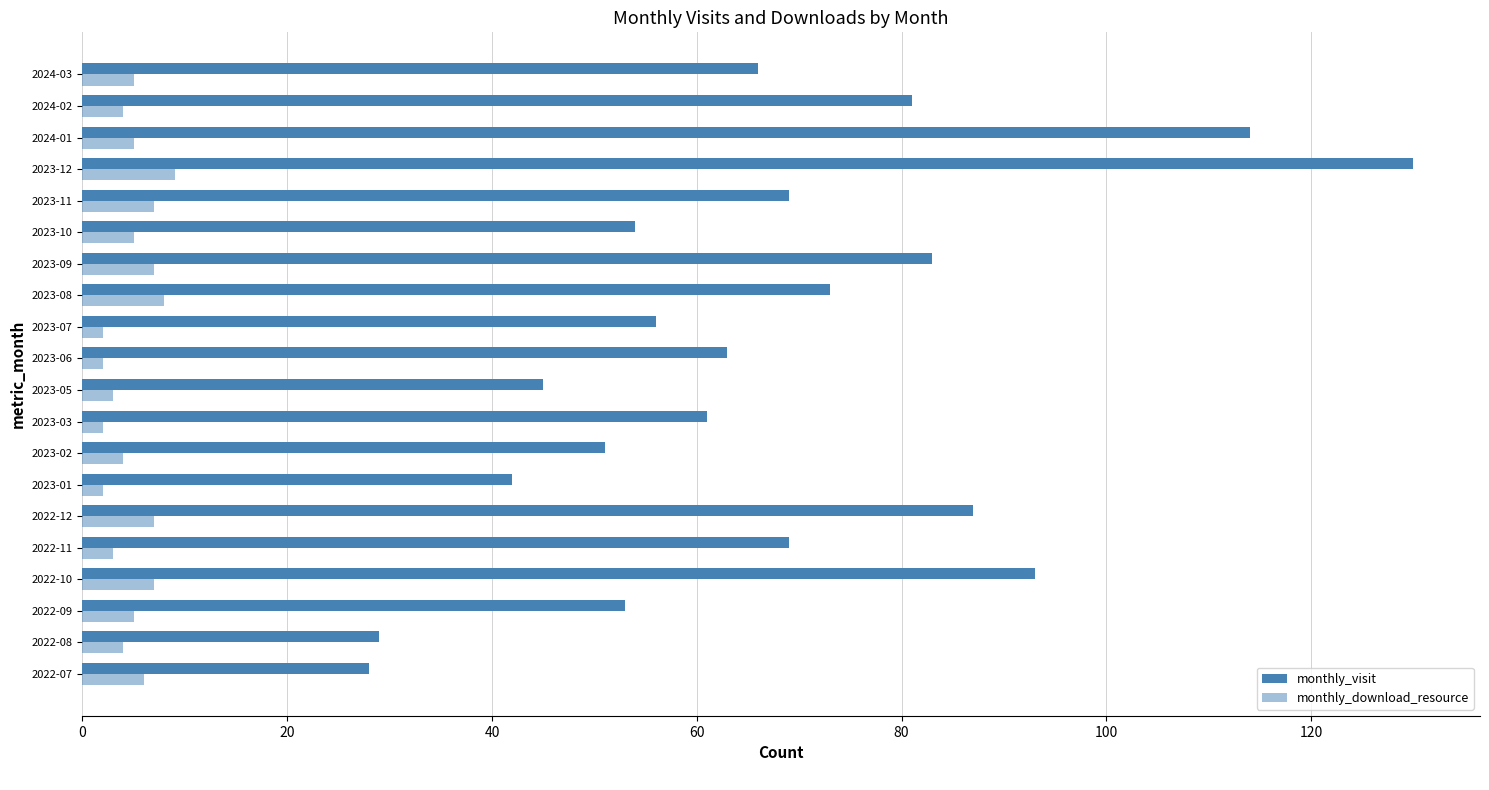

How many categories are shown in the chart?

20